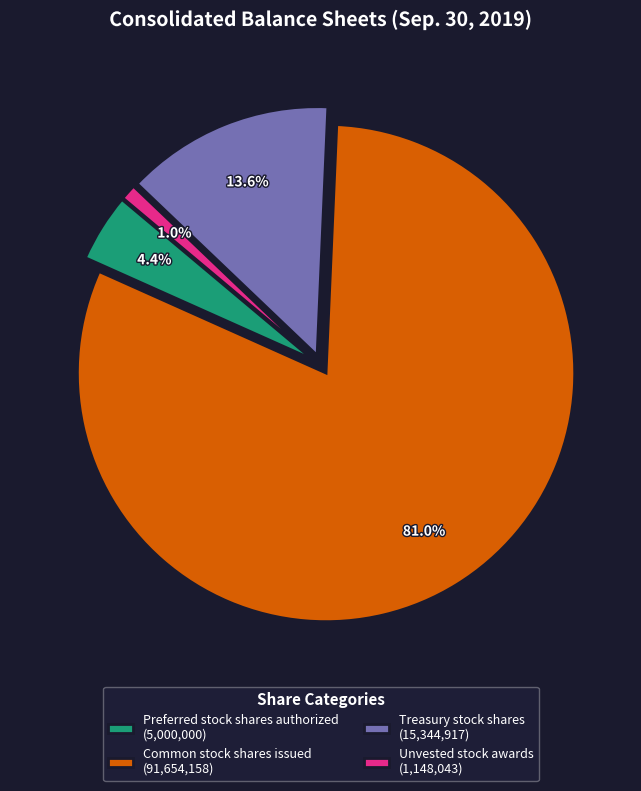

Is there any slice that represents more than half of the pie?

Yes